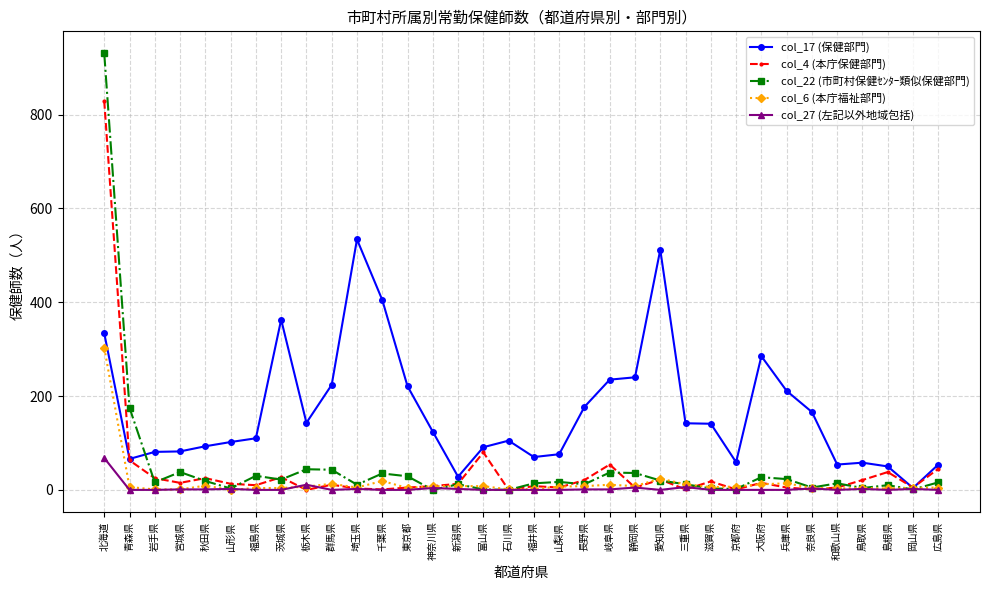

At which label does col_6 (本庁福祉部門) reach its peak?

北海道